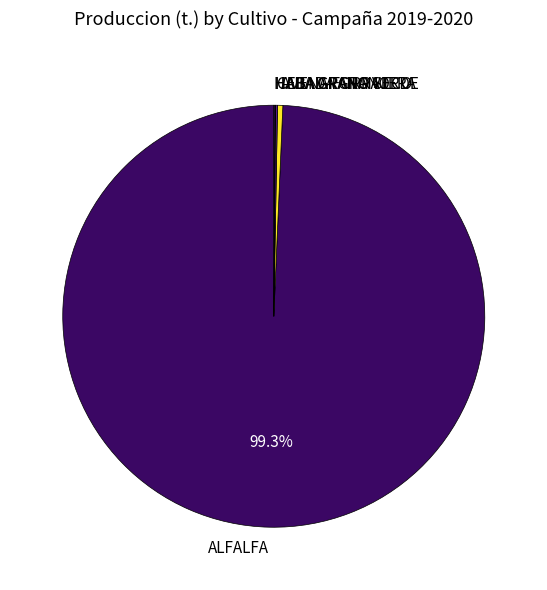

Does any single category account for the majority?

Yes